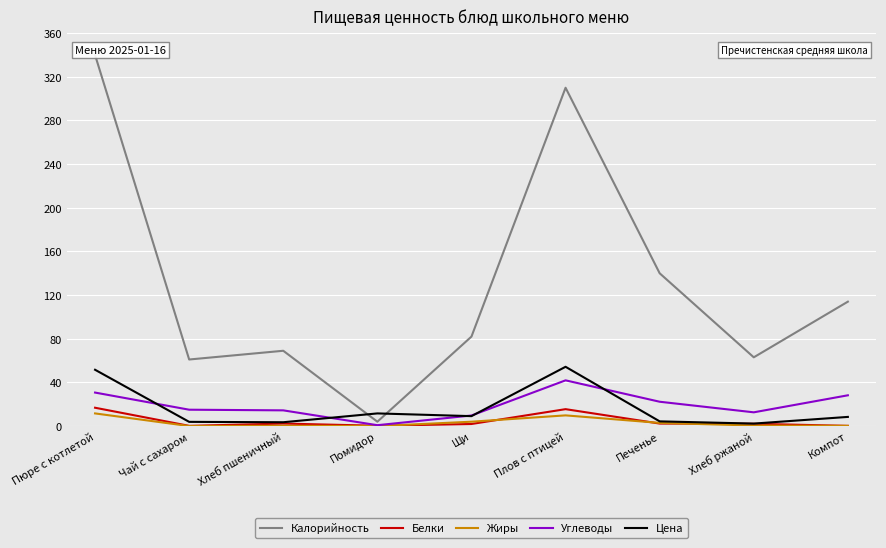

Read the Цена value at Компот.

8.4